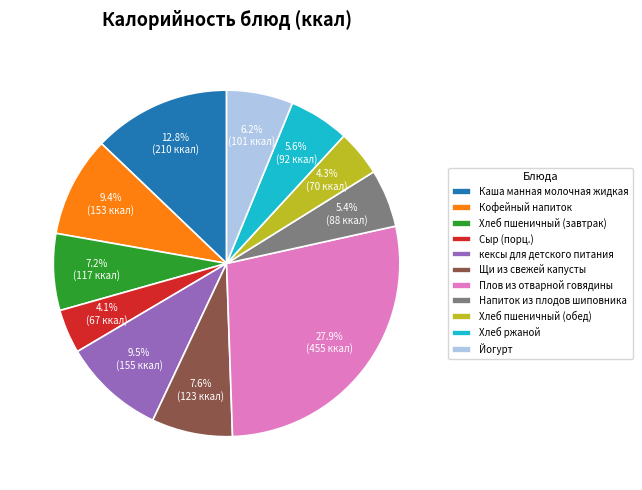

Count the number of slices in the pie.

11